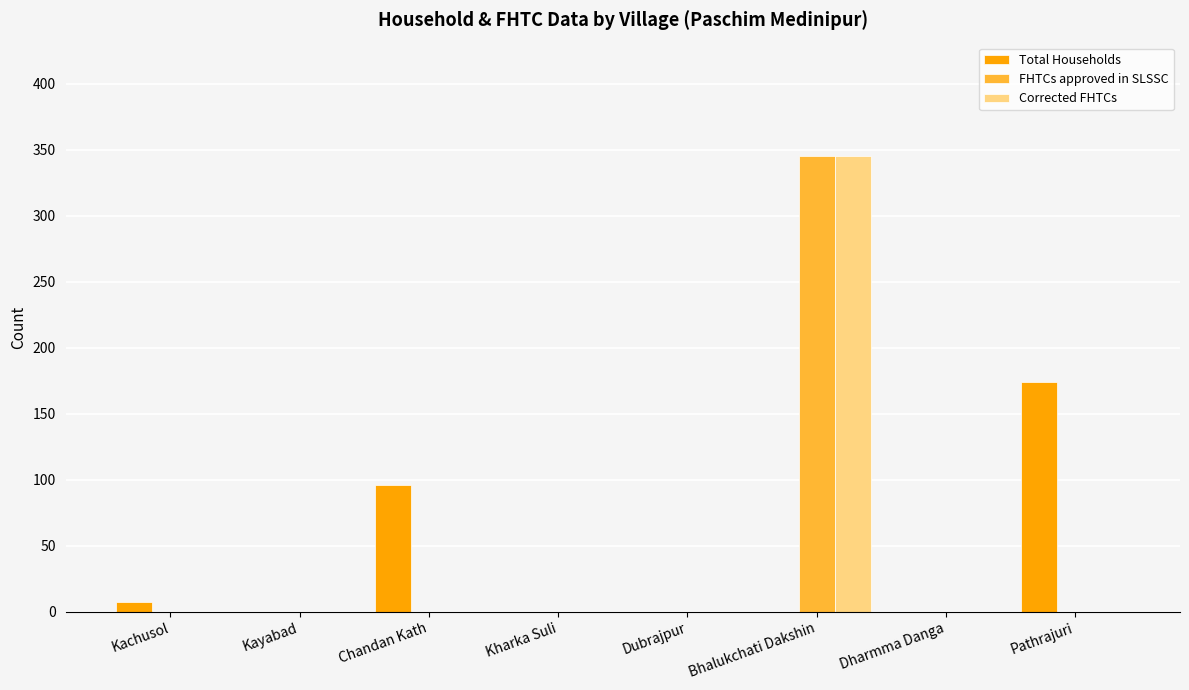

What is the average value of the Total Households series?

35